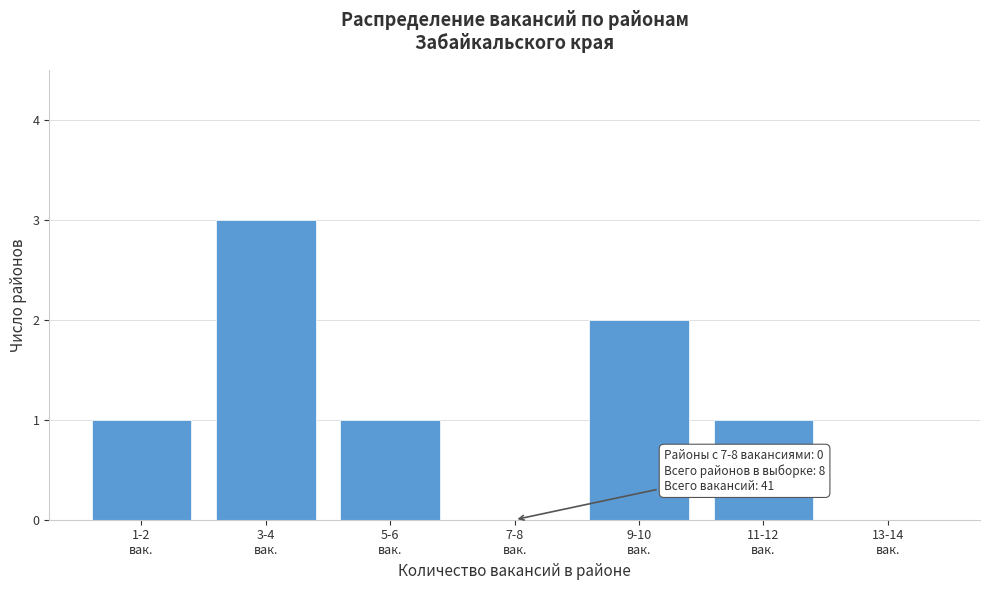

What is the sum of all values?

8